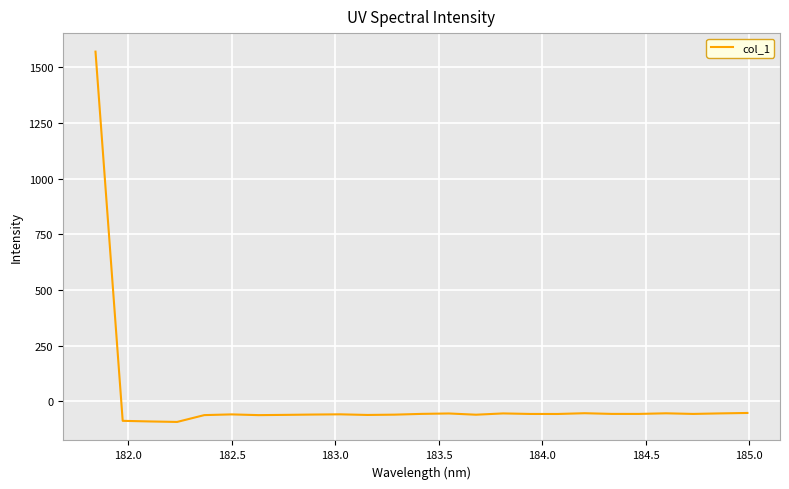

What is the greatest value displayed?

1570.6